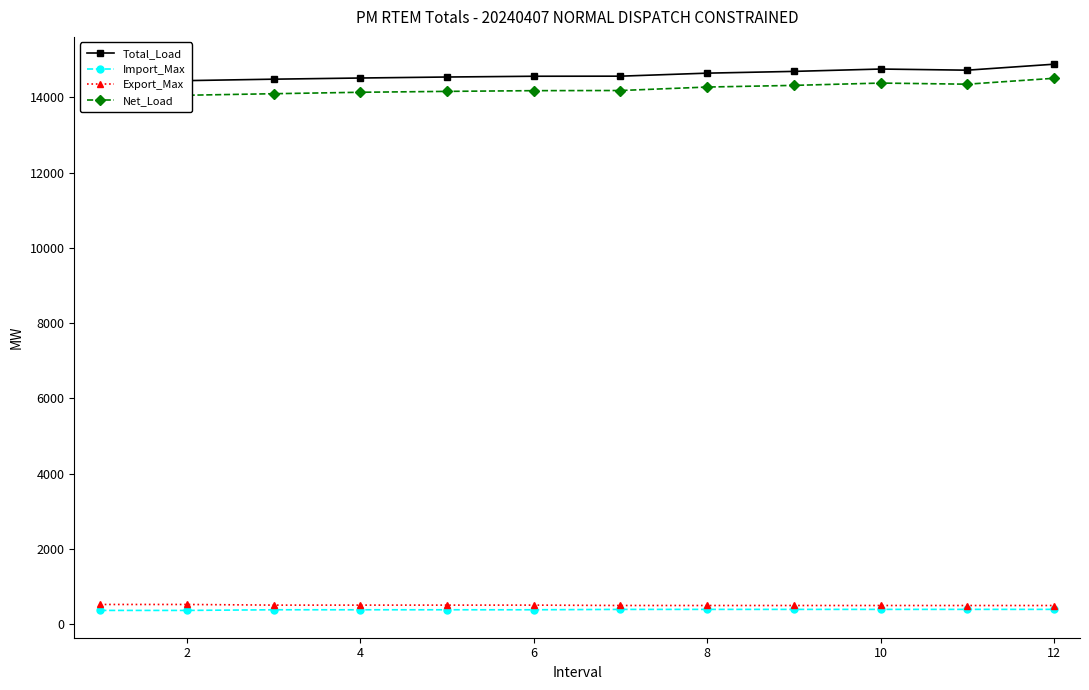

The value of Import_Max at 4 is 388.3. True or false?

True